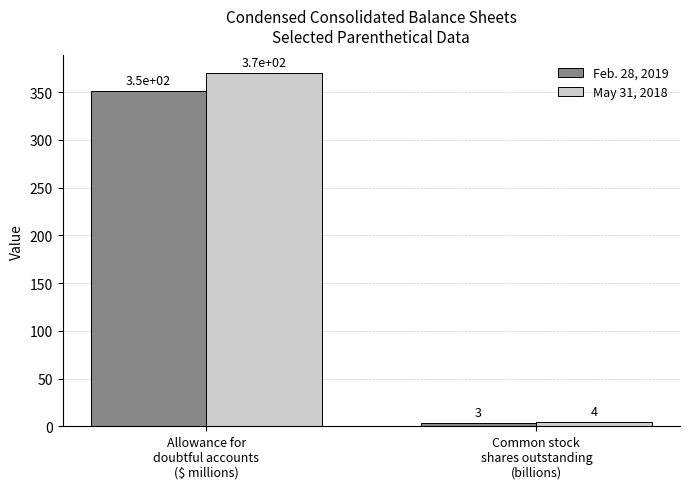

How many bars are there in each group?

2